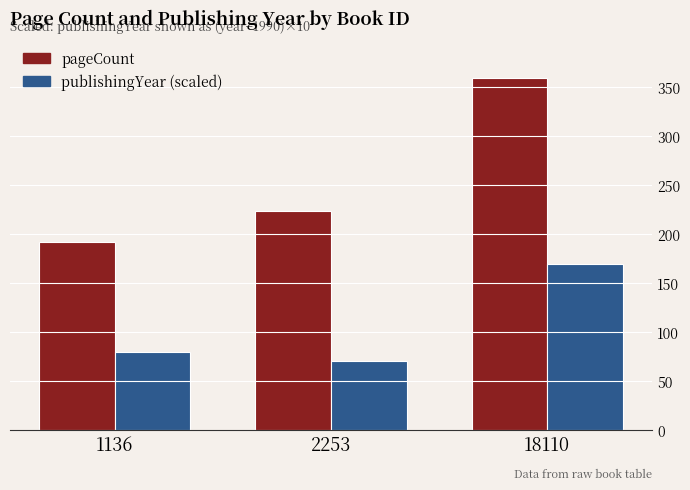

Is it true that pageCount equals 224 at 2253?

True